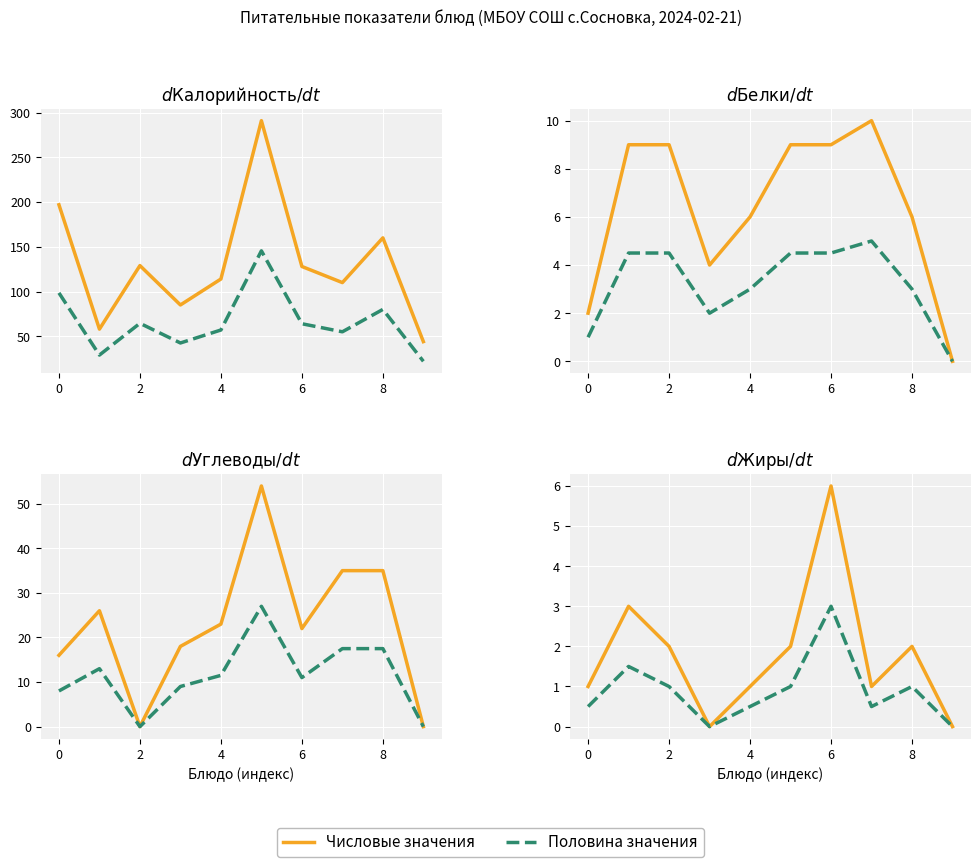

Is this an area chart (filled region under the line)?

No